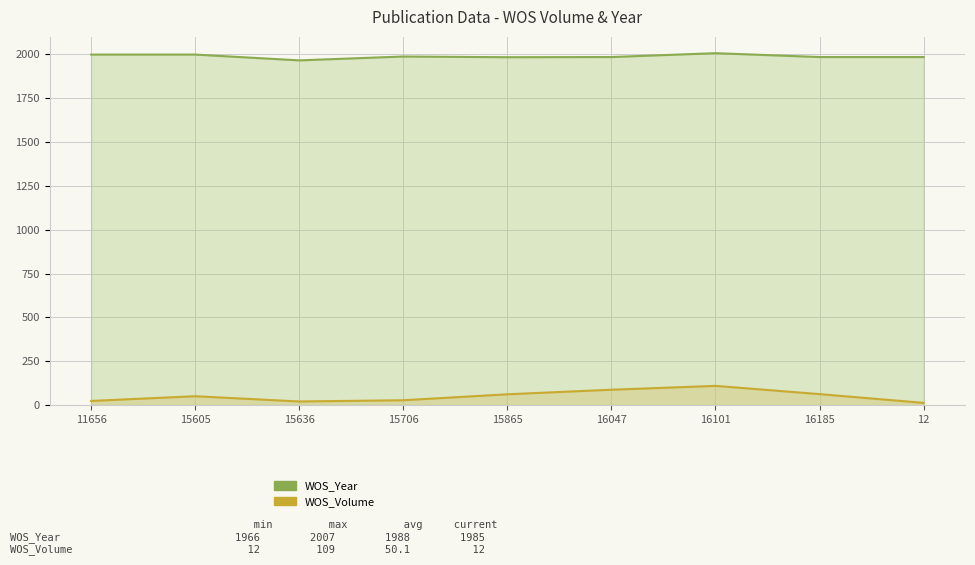

What is the difference between the second highest and second lowest values in the WOS_Volume series?

67